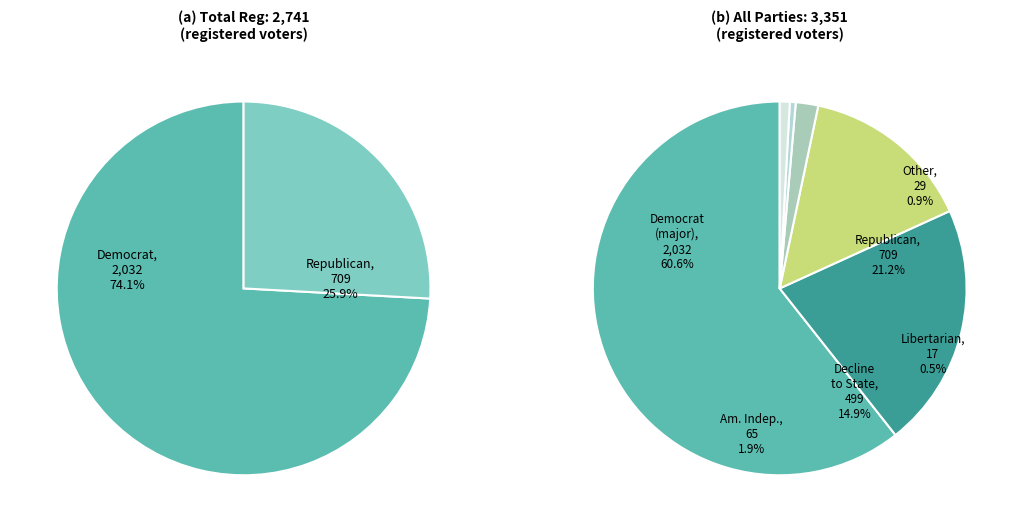

To the nearest percent, what is the combined percentage of dcl and rep?

36%